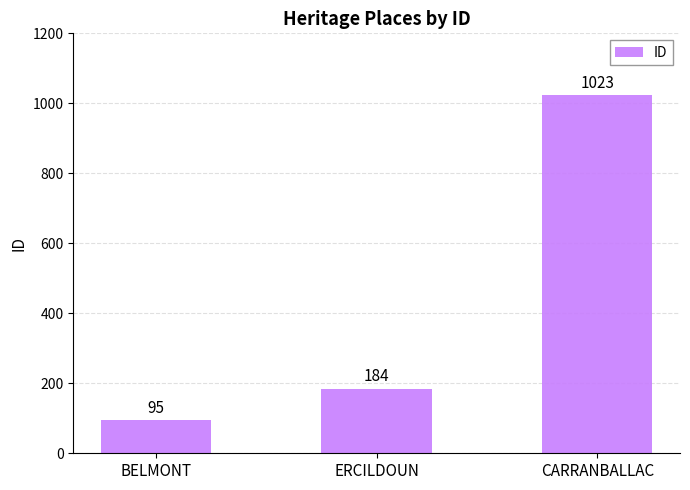

Reading left to right, transcribe all the data shown in this chart.

95	184	1023